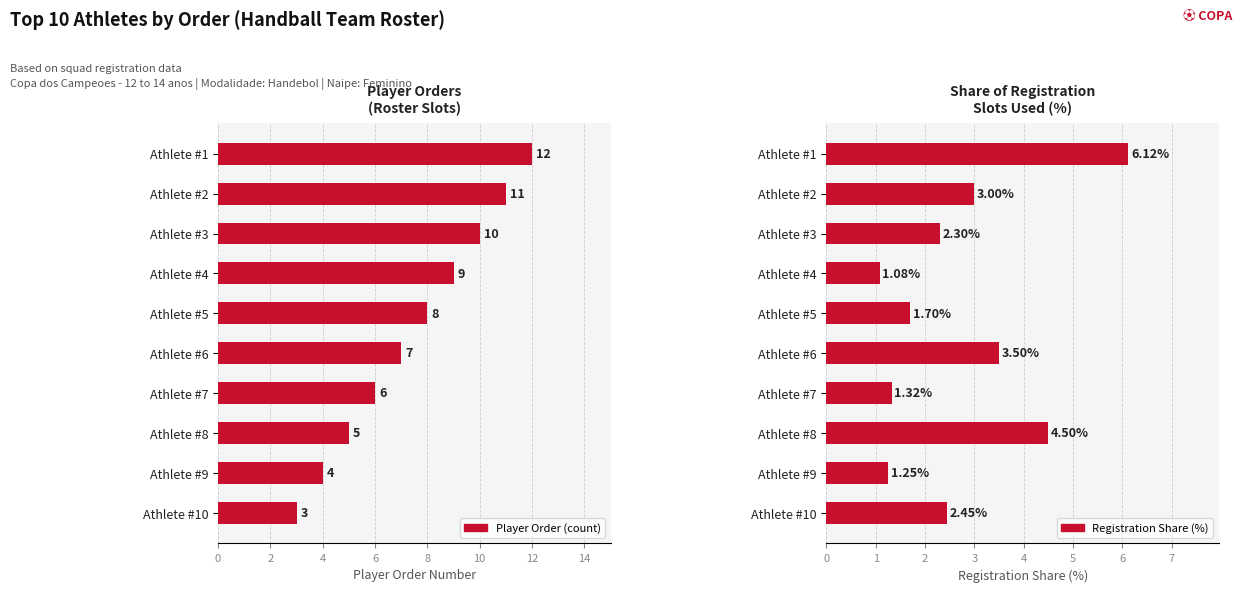

What are all the series names shown in the legend?

Player Order (count), Registration Share (%)